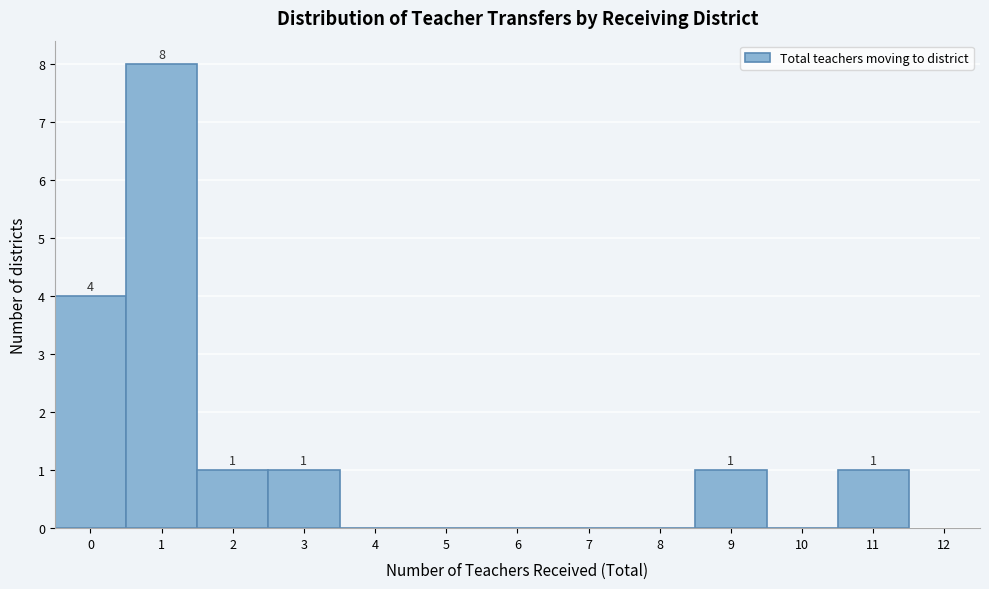

Over which range of the x-axis is the bar tallest?

0.5 to 1.5